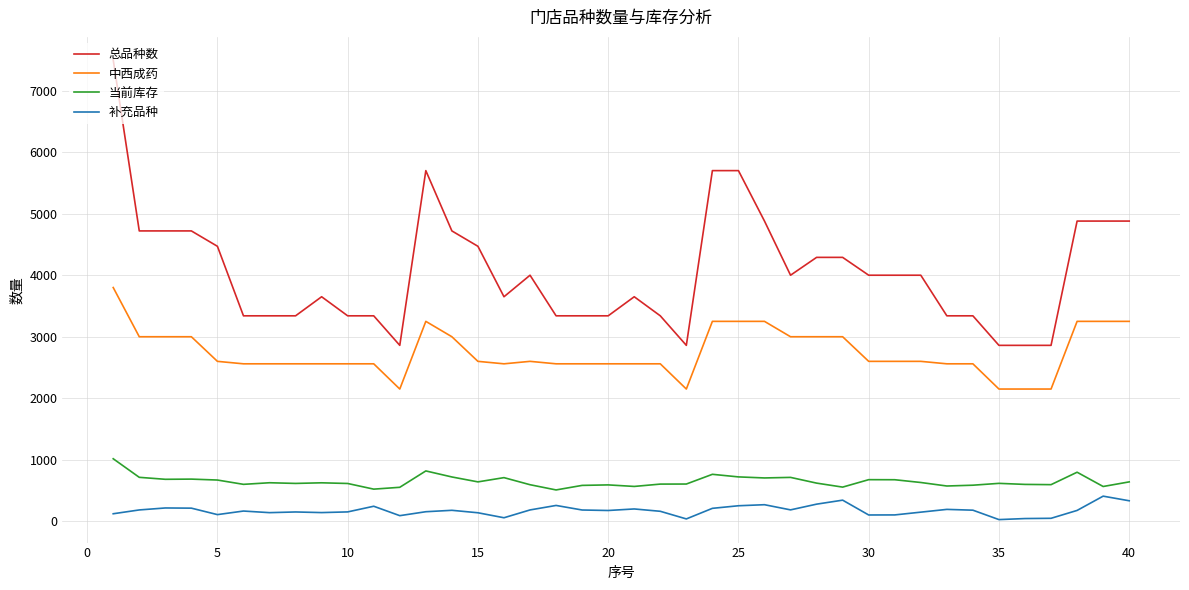

True or false: 补充品种 and 总品种数 cross at least once.

False